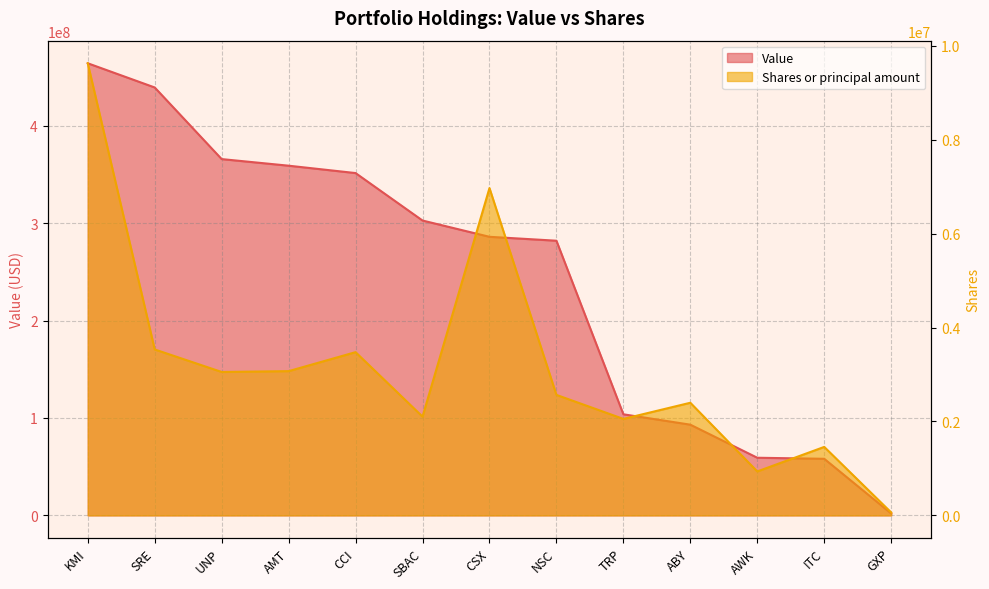

Which series has the largest total across all categories?

Value